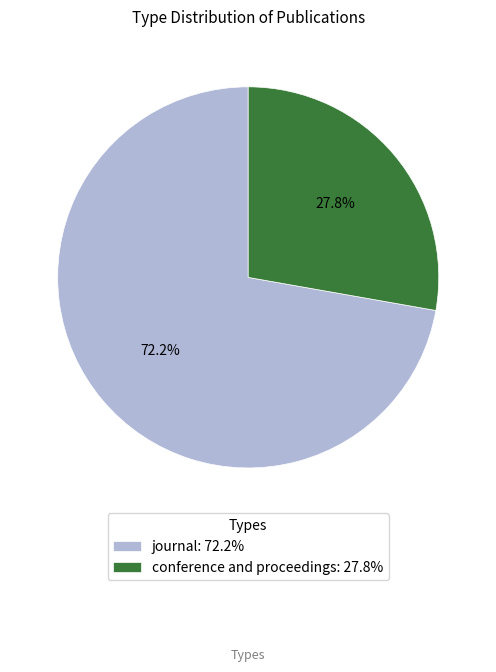

To the nearest percent, what is the average slice percentage?

50%